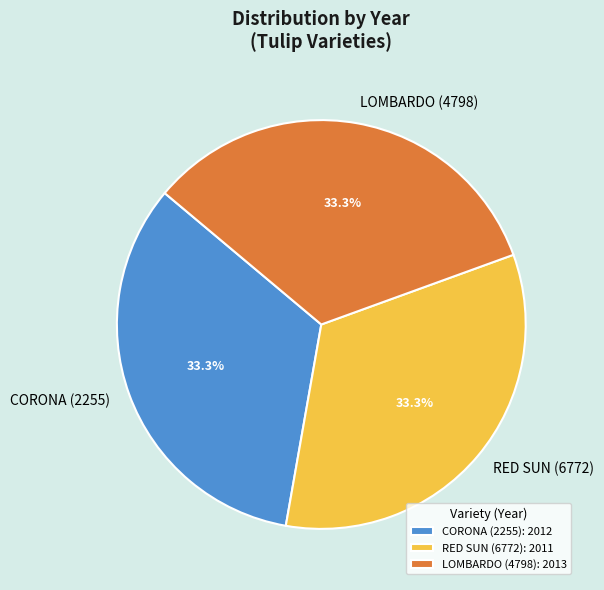

Is there any slice that represents more than half of the pie?

No